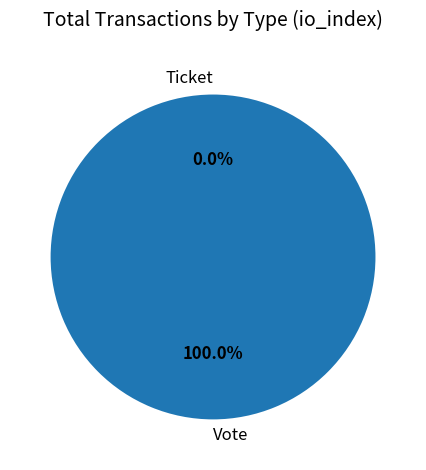

Count the number of slices in the pie.

2